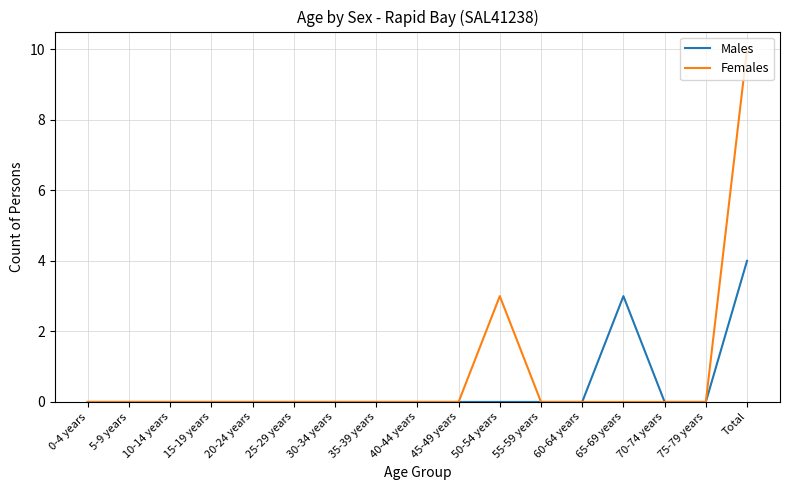

The Males series shows -2 at 40-44 years. True or false?

False